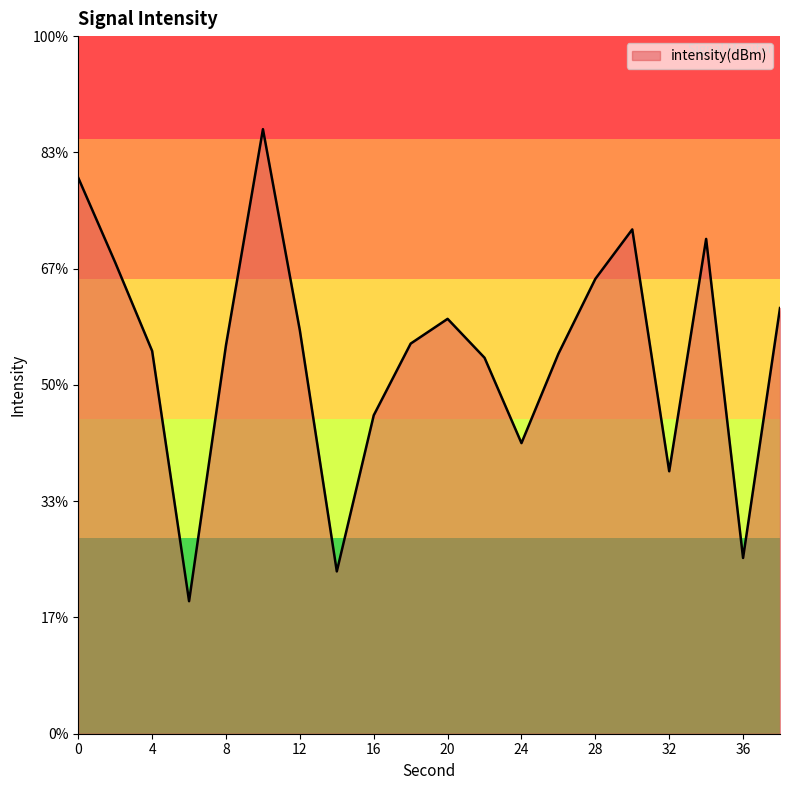

Reading left to right, transcribe all the data shown in this chart.

-117.1	-121.4	-125.8	-138.4	-125.5	-114.7	-124.8	-136.9	-129.0	-125.4	-124.2	-126.1	-130.4	-125.9	-122.2	-119.7	-131.8	-120.2	-136.2	-123.6